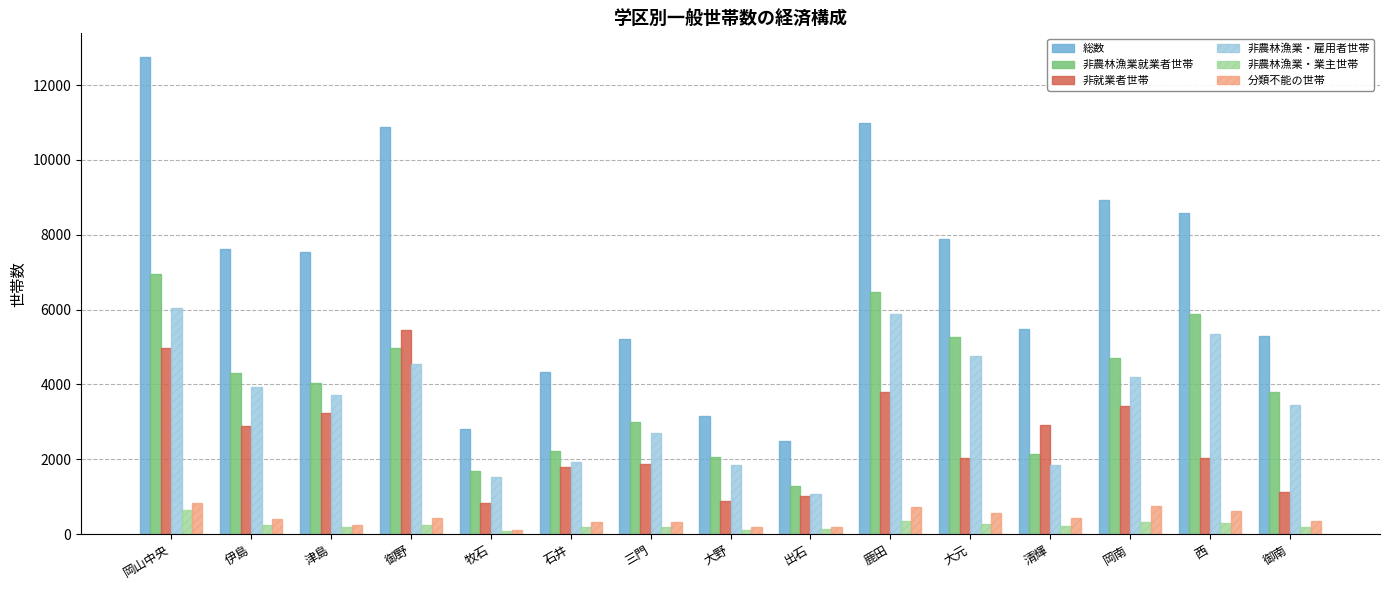

What is the sum of the 総数 values at 石井 and 鹿田?

15319